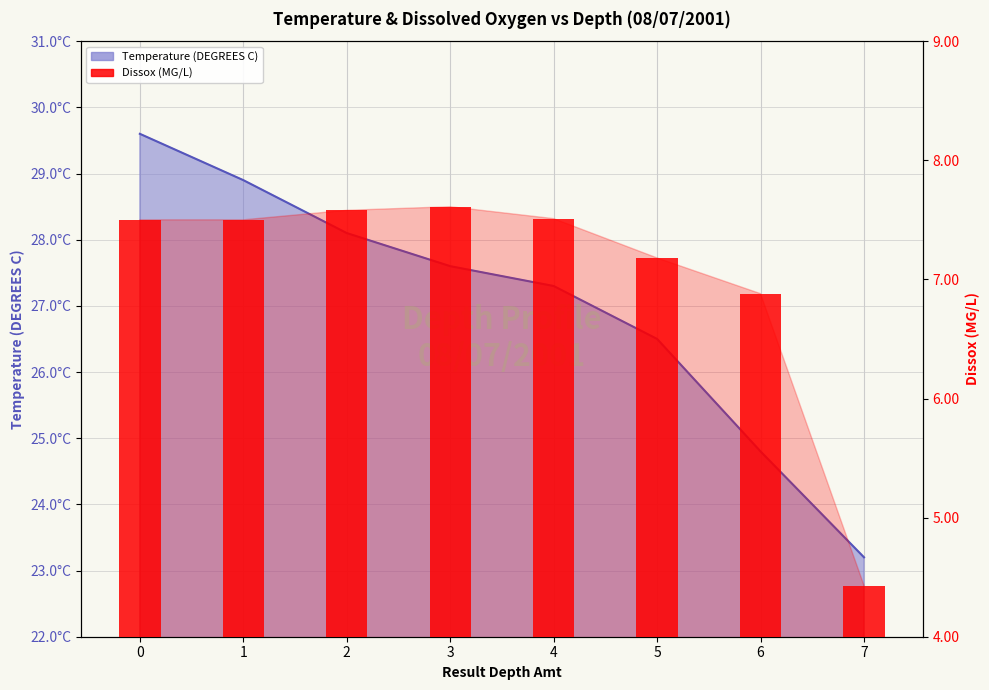

How many data points does each series have?

8